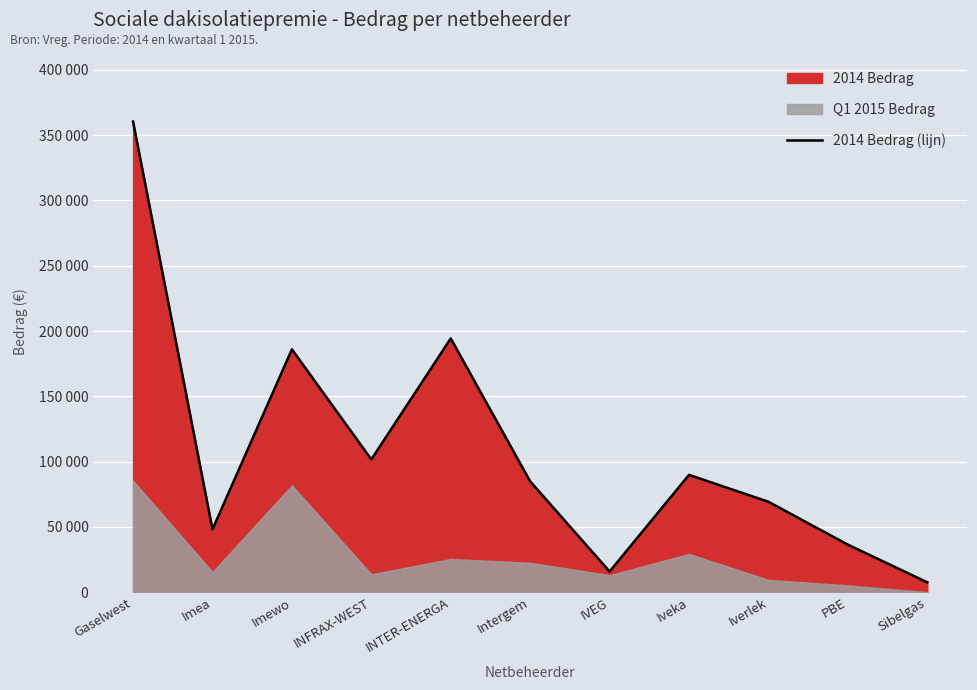

How many values are below 84844?

5